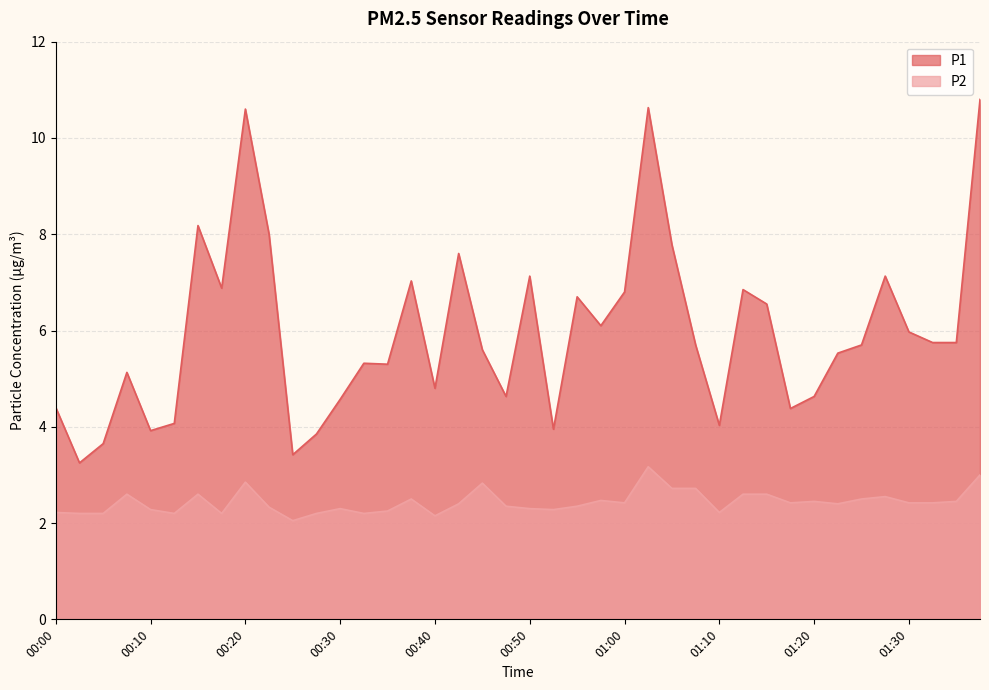

Where is P2 nearest to the value 2?

00:25